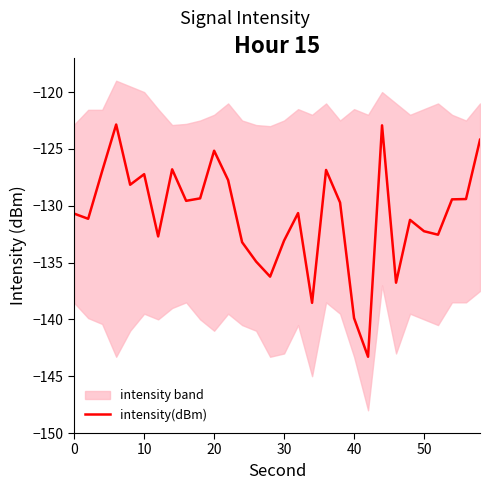

Is it true that intensity(dBm) equals -234.9 at 50?

False